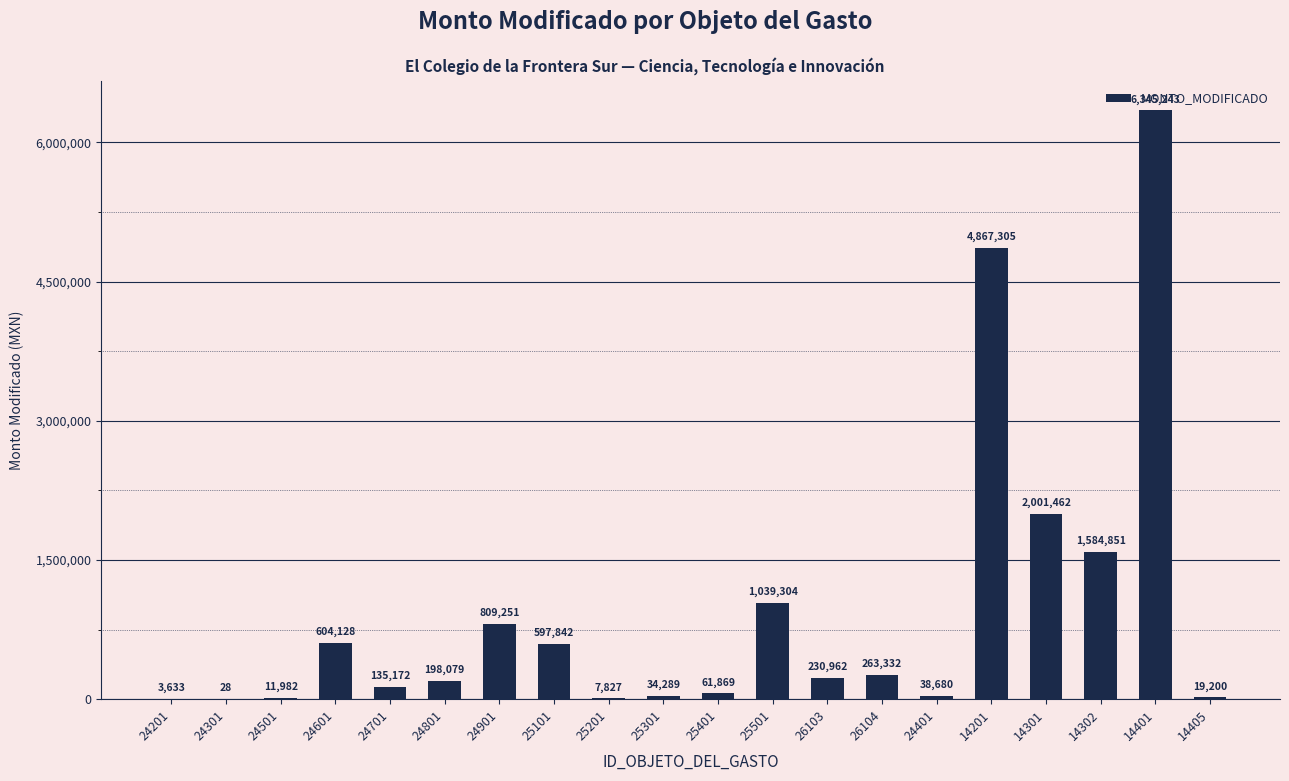

The value at 25101 is 894424. True or false?

False